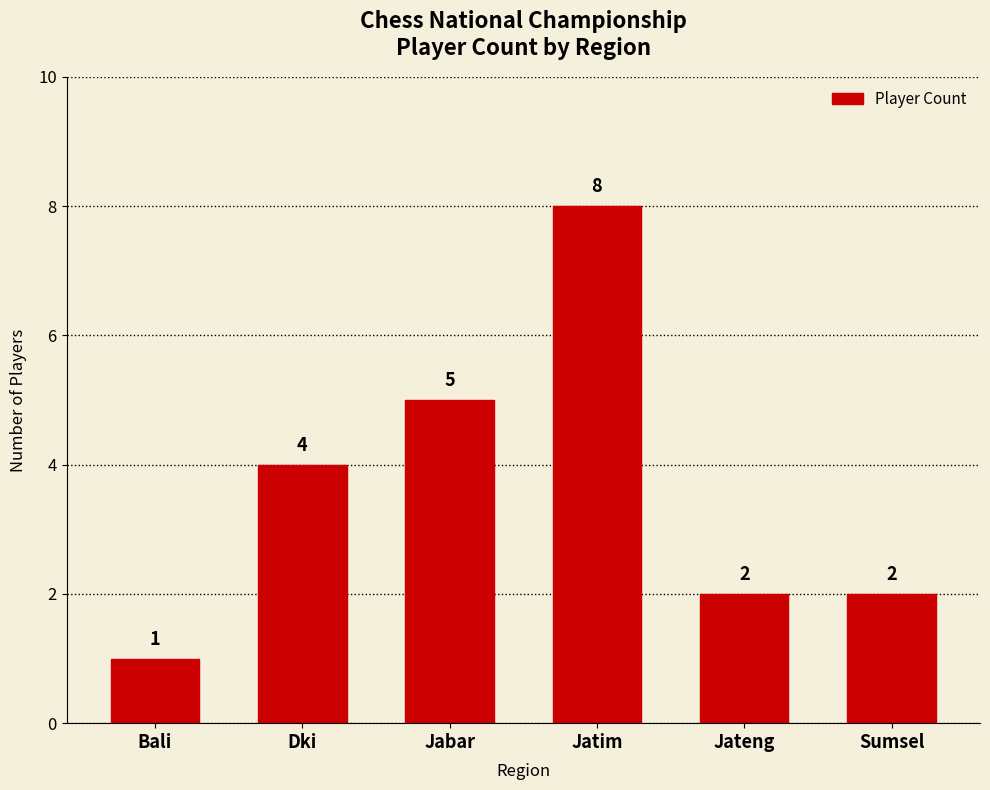

Read the value at Bali.

1